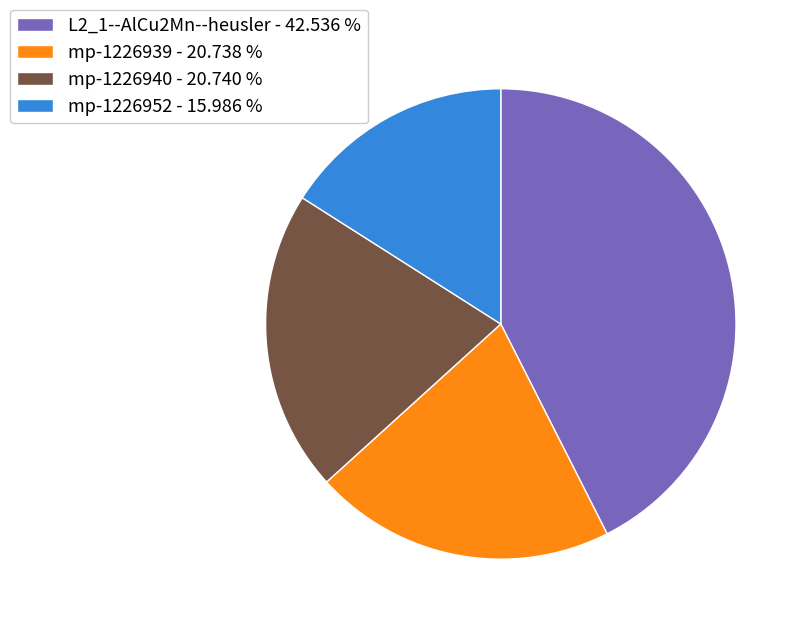

Does L2_1--AlCu2Mn--heusler represent more than half of the total?

No